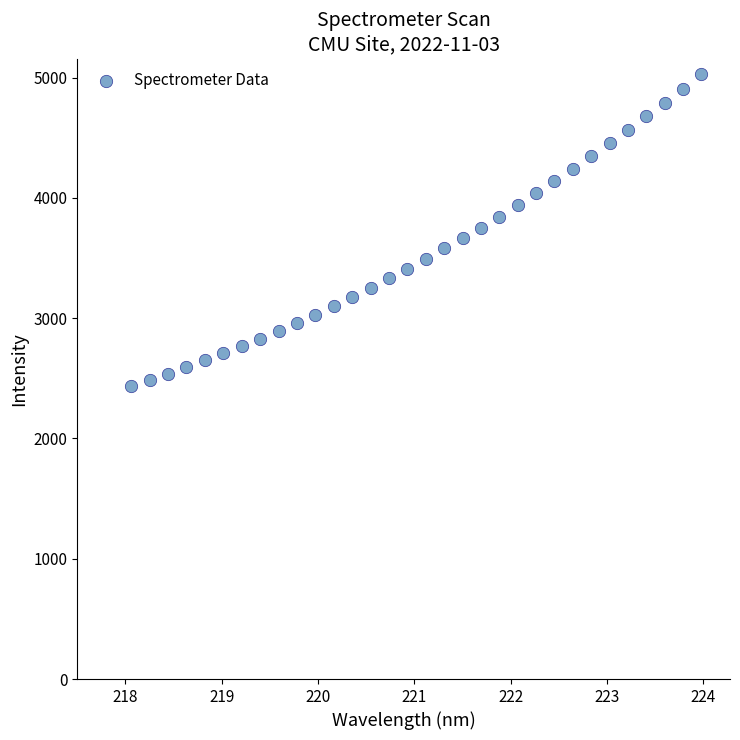

What is the range of X values (max minus min)?

5.9